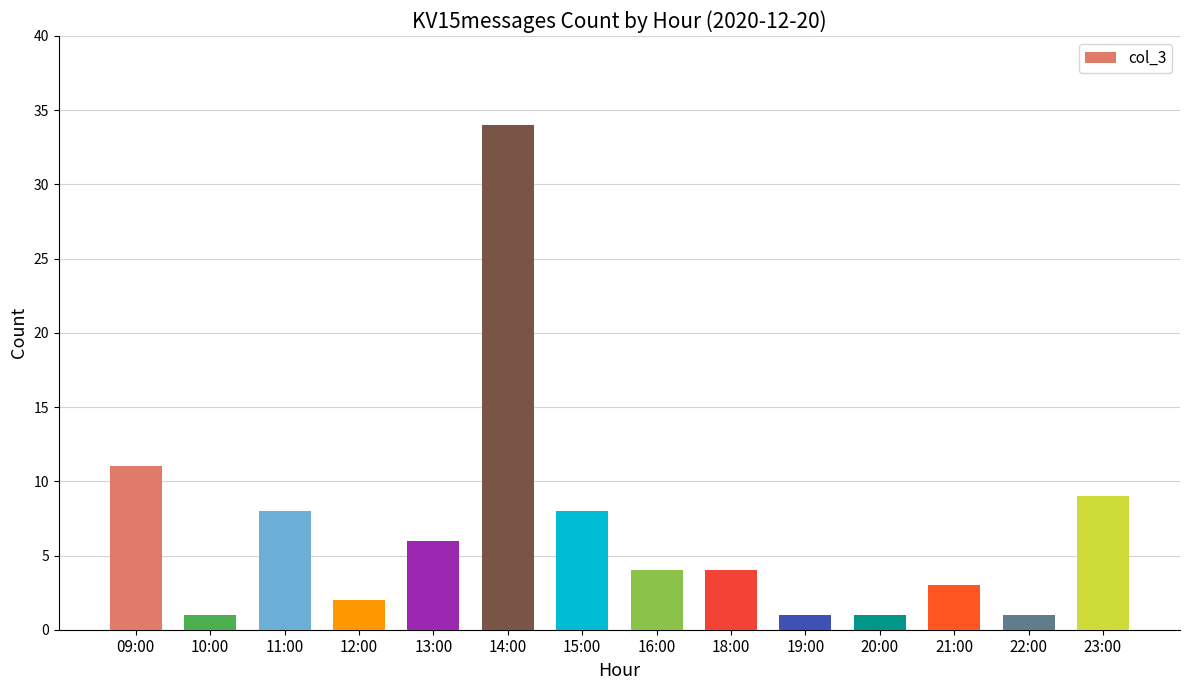

Which category has the highest value across all series?

14:00